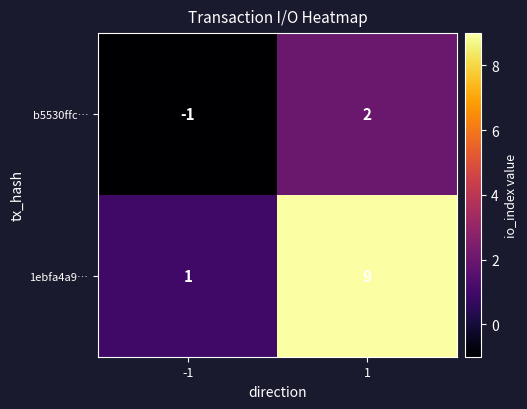

Reading left to right, what are all the values shown in this chart?

b5530ffc…: -1=-1	1=2
1ebfa4a9…: -1=1	1=9